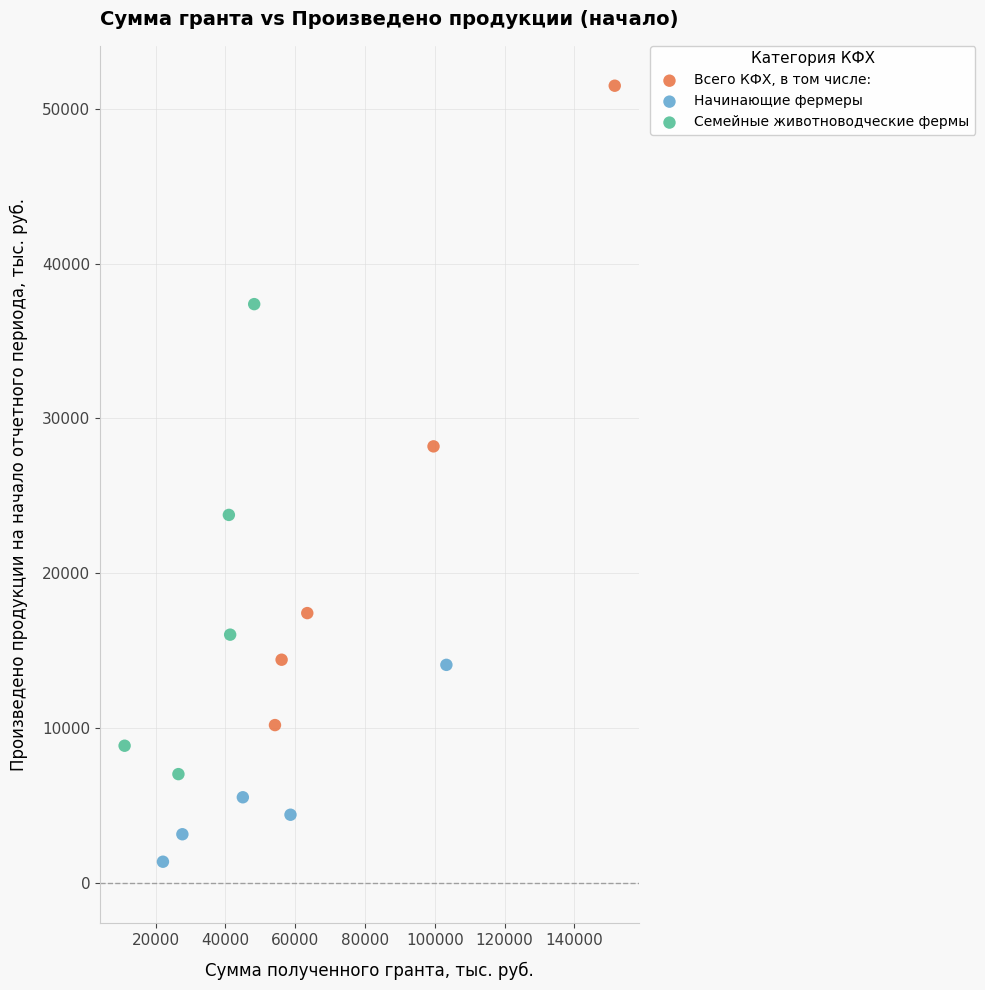

Which series contains the lowest Y value?

Начинающие фермеры